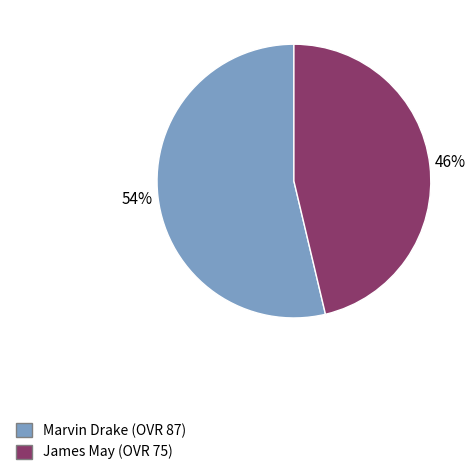

Rank the categories by value from highest to lowest.

Marvin, James